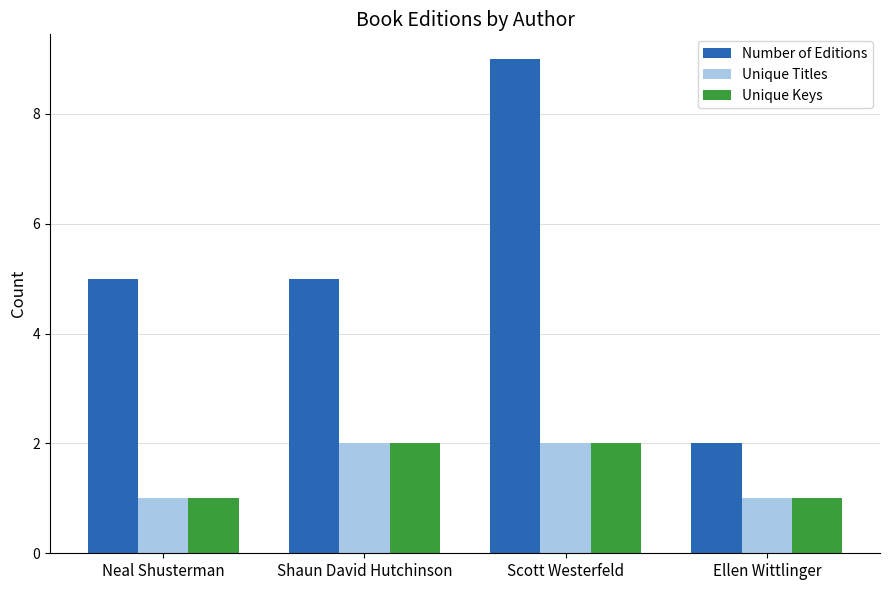

Reading left to right, what are all the values shown in this chart?

Number of Editions: Neal Shusterman=5	Shaun David Hutchinson=5	Scott Westerfeld=9	Ellen Wittlinger=2
Unique Titles: Neal Shusterman=1	Shaun David Hutchinson=2	Scott Westerfeld=2	Ellen Wittlinger=1
Unique Keys: Neal Shusterman=1	Shaun David Hutchinson=2	Scott Westerfeld=2	Ellen Wittlinger=1